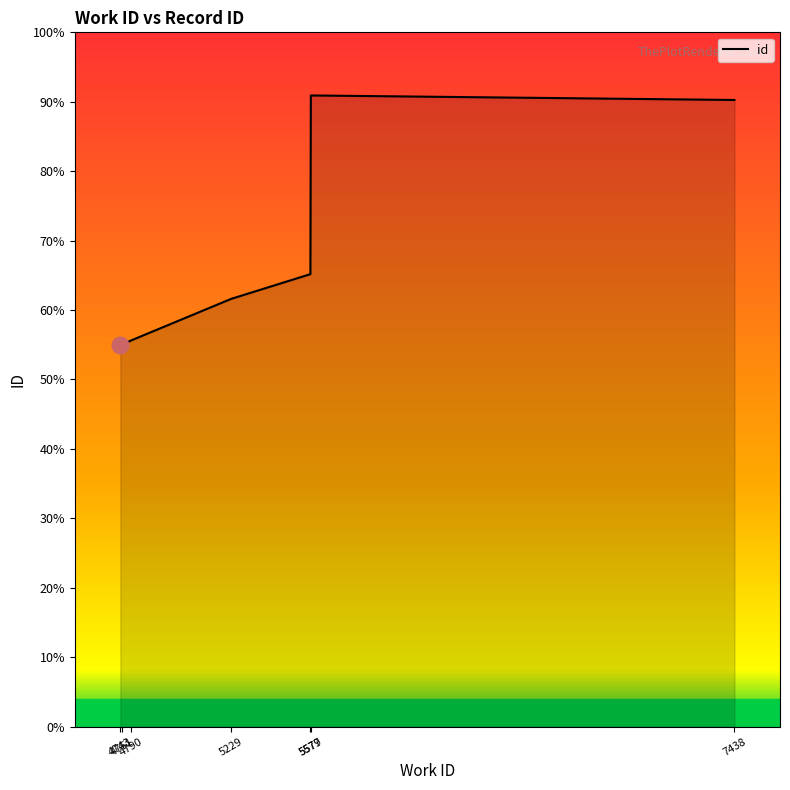

What is the average value?

67.6